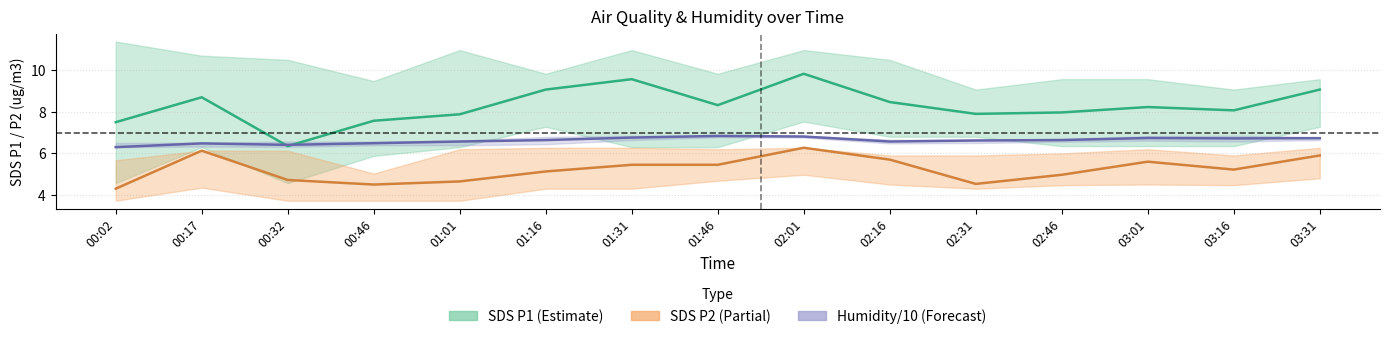

What is the sum of the Humidity/10 values at 03:16 and 03:01?

13.5